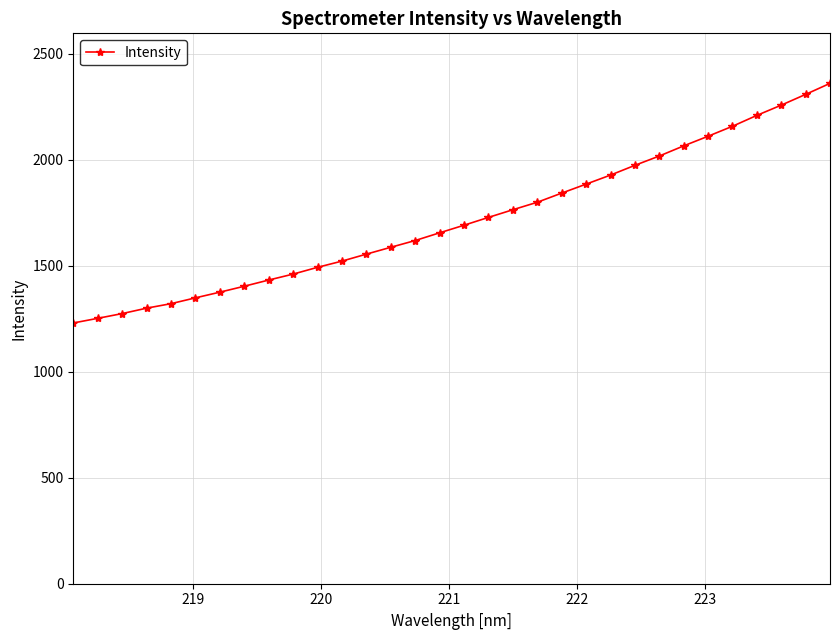

What is the average value?

1716.8